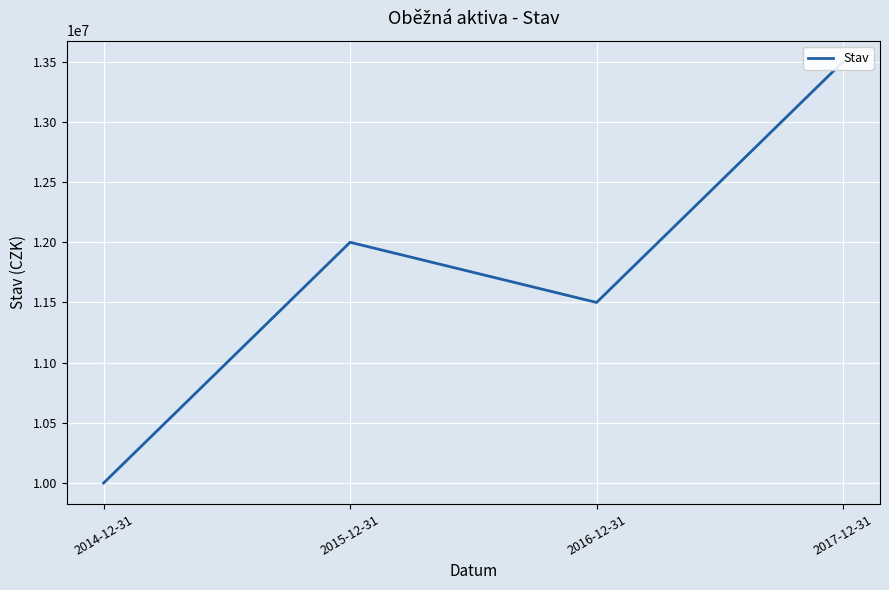

What is the label of the 1st point from the left?

2014-12-31